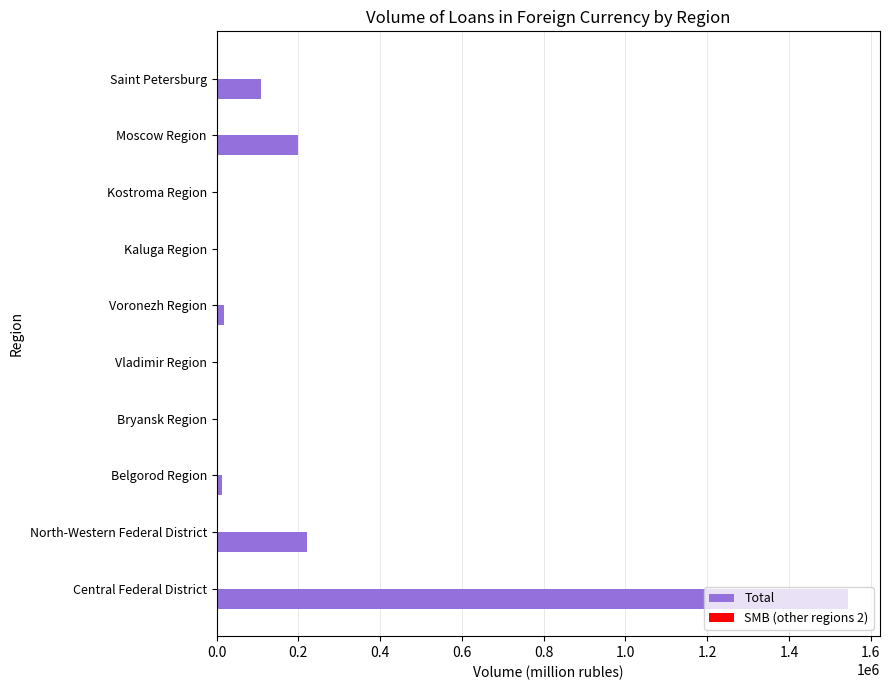

The Total series shows 197787 at Moscow Region. True or false?

True